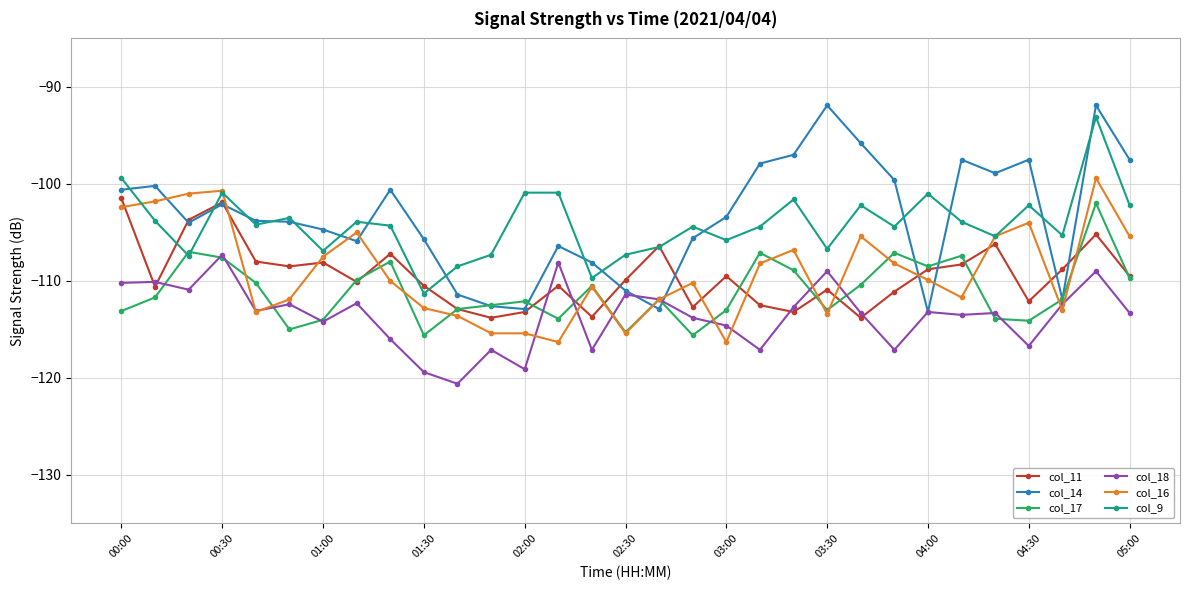

Which series has the widest spread of values?

col_14